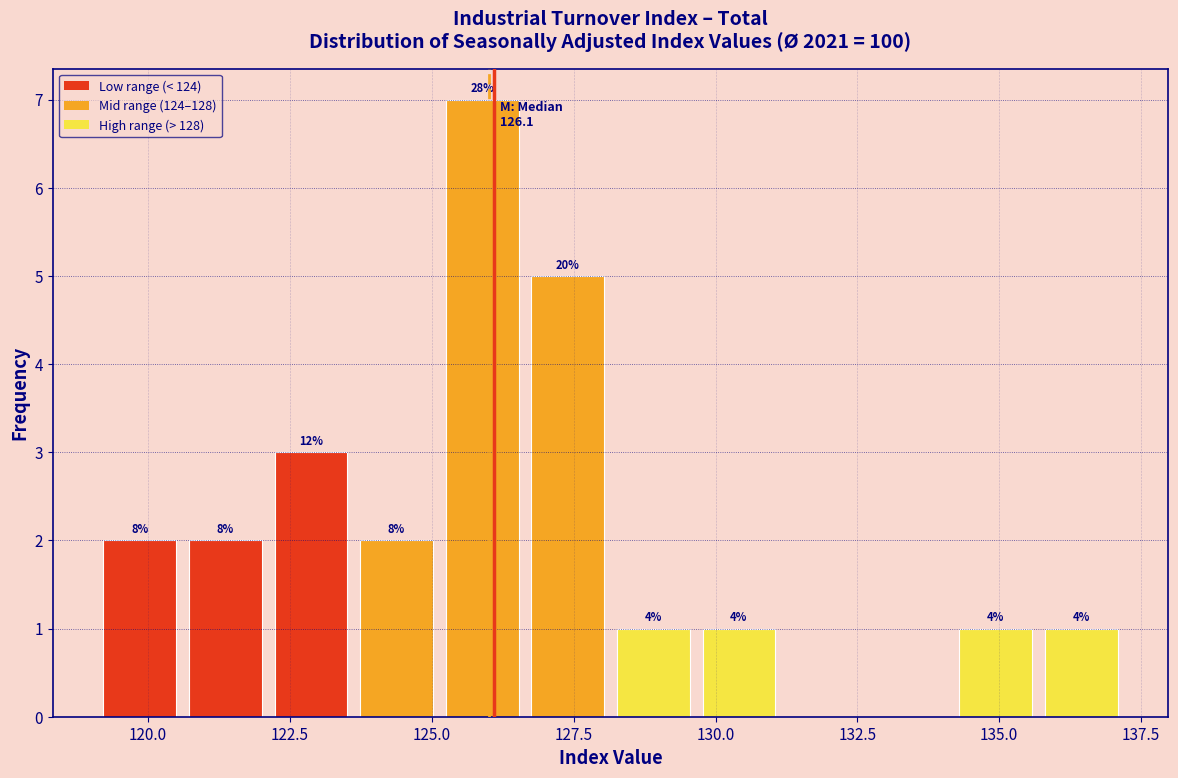

Around what value on the x-axis is the tallest bar? Give the approximate position of its centre, as read against the axis.

126.0